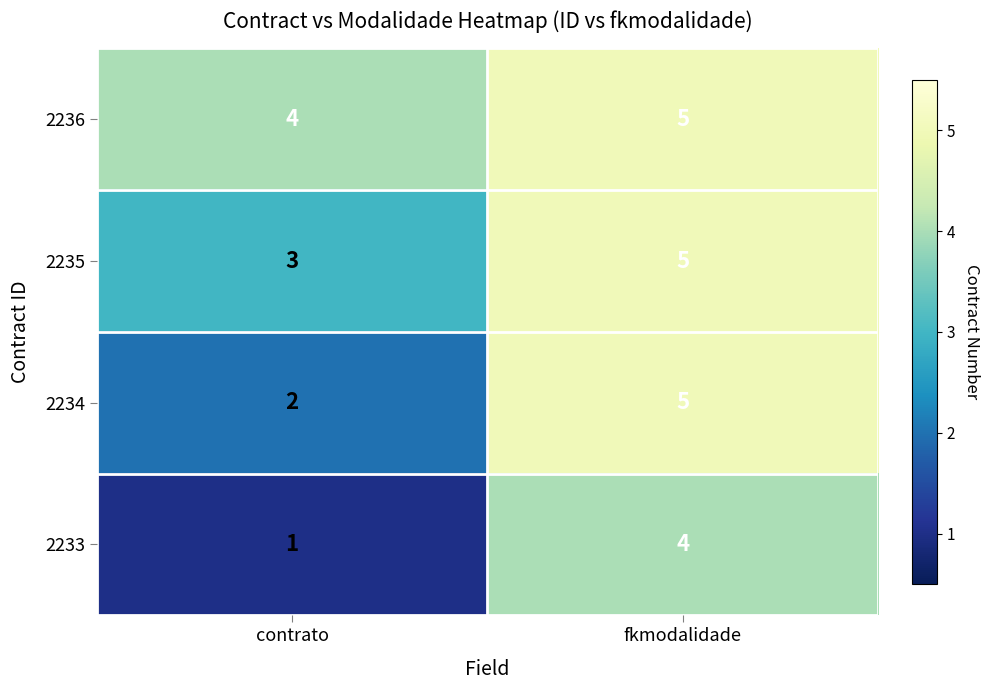

What is the difference between the highest and lowest values at contrato?

3